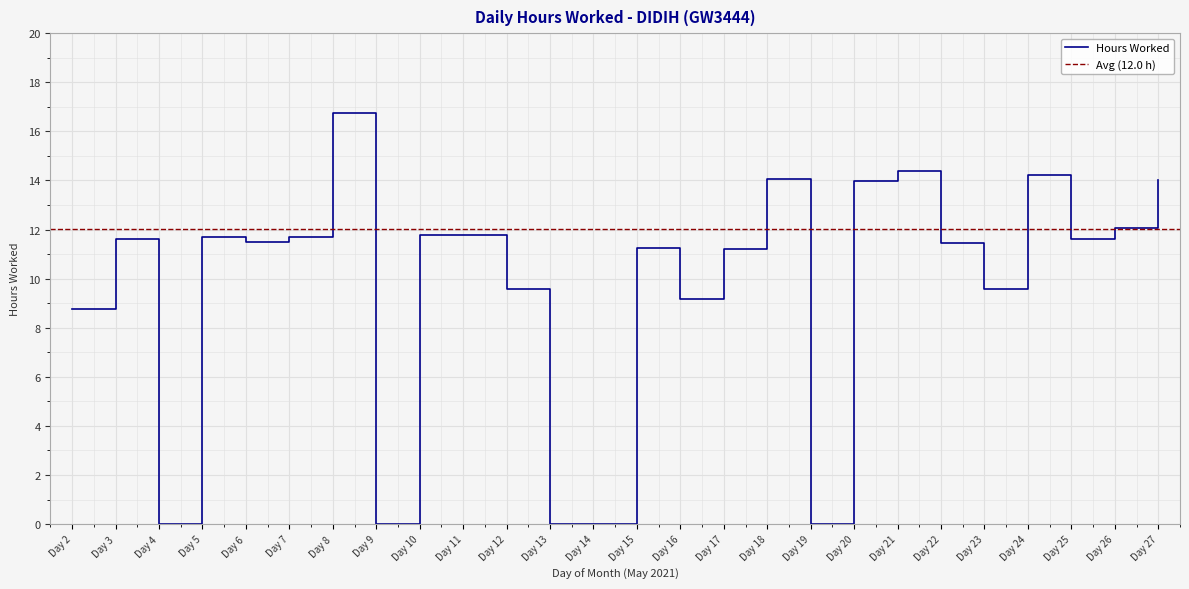

How many interior local peaks (higher than both neighbors) does the data have?

8